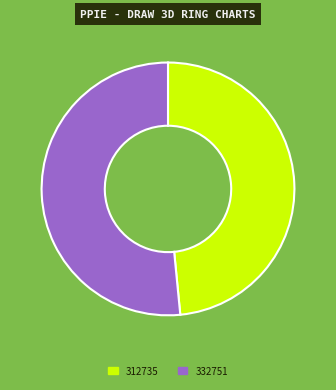

Rank the categories by value from lowest to highest.

312735, 332751